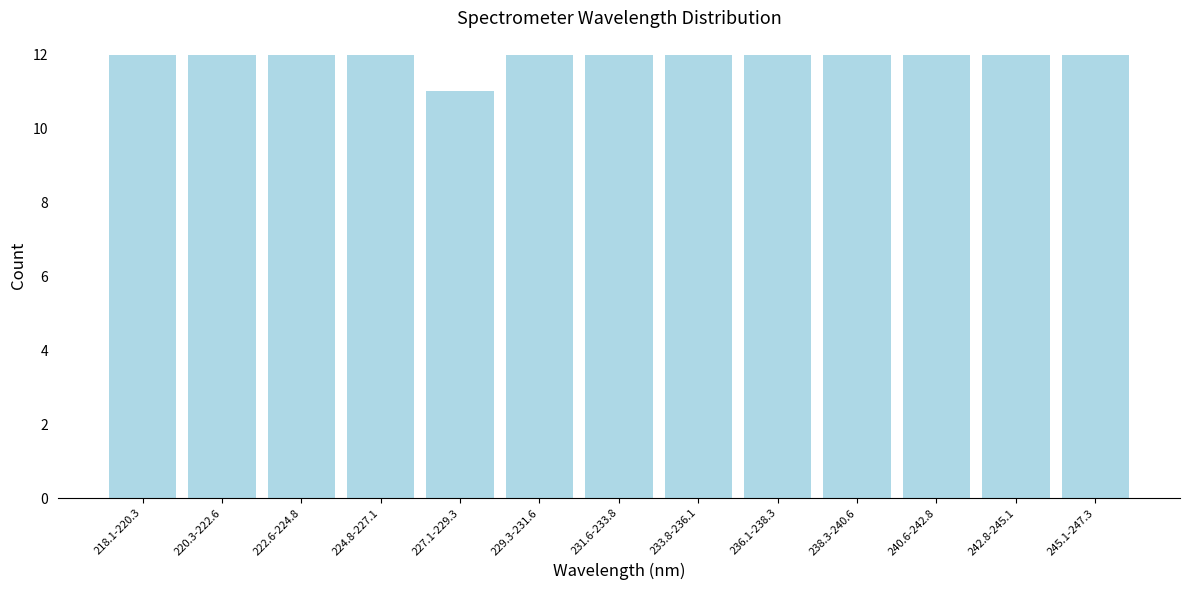

Reading right to left, extract all data points from this chart.

245.1-247.3=12	242.8-245.1=12	240.6-242.8=12	238.3-240.6=12	236.1-238.3=12	233.8-236.1=12	231.6-233.8=12	229.3-231.6=12	227.1-229.3=11	224.8-227.1=12	222.6-224.8=12	220.3-222.6=12	218.1-220.3=12